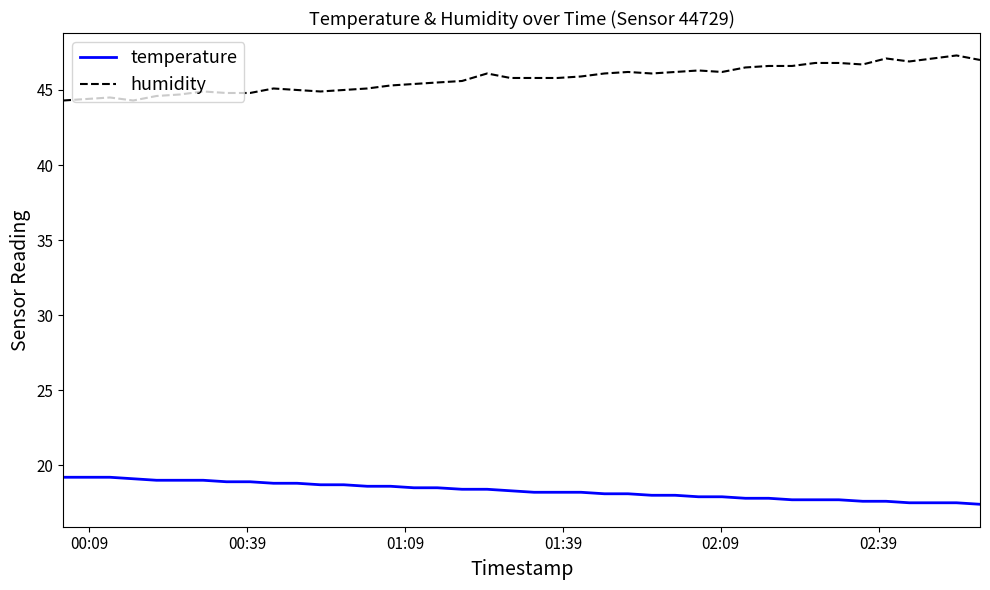

List the series in order of their peak value, lowest first.

temperature, humidity